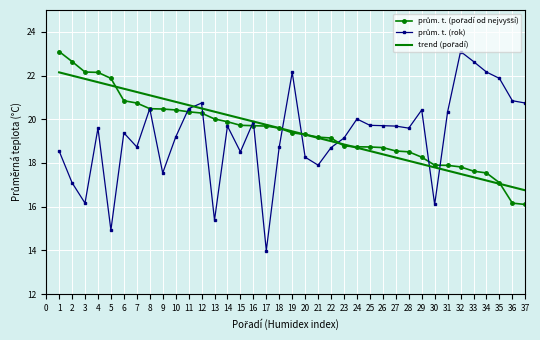

Which label corresponds to the smallest value in the chart?

17